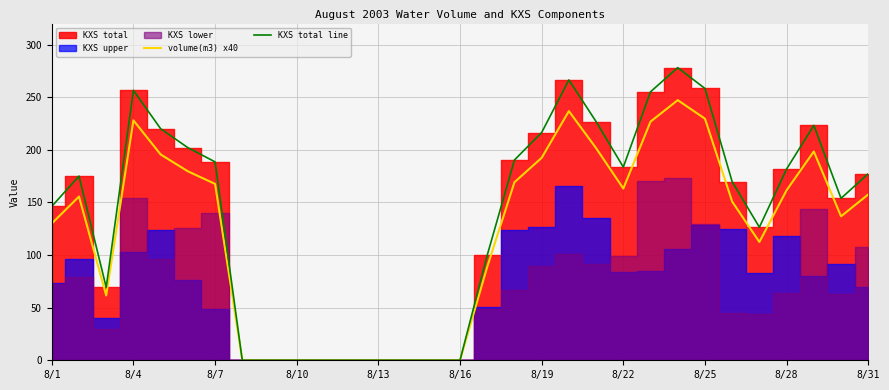

What is the difference between the highest and lowest values at 17?

21.1